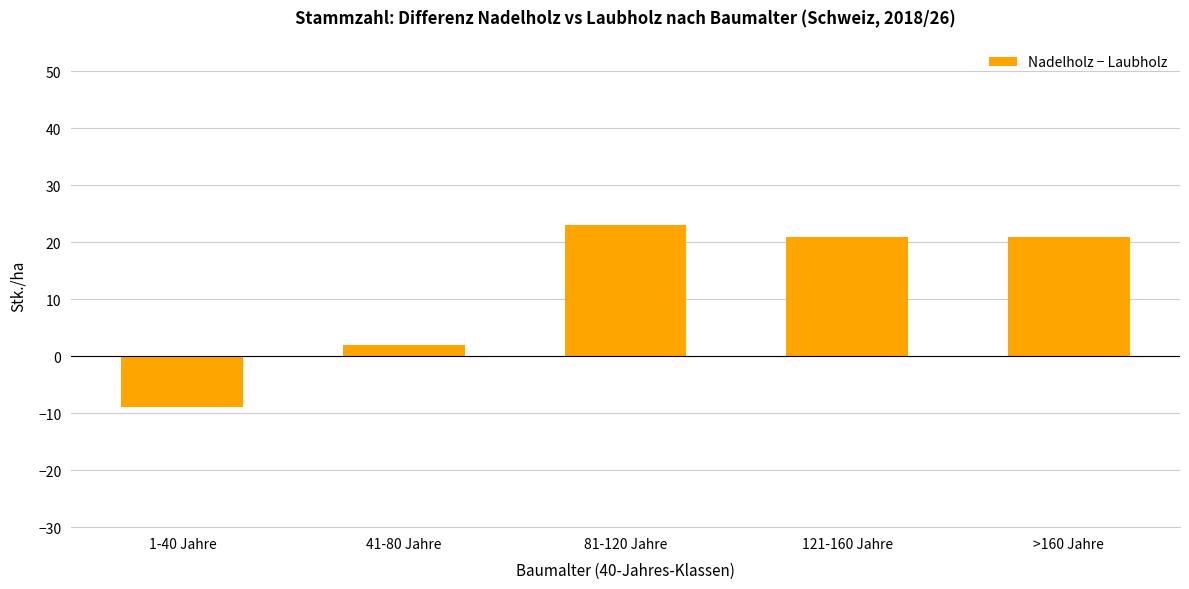

What is the minimum value shown in the chart?

-9